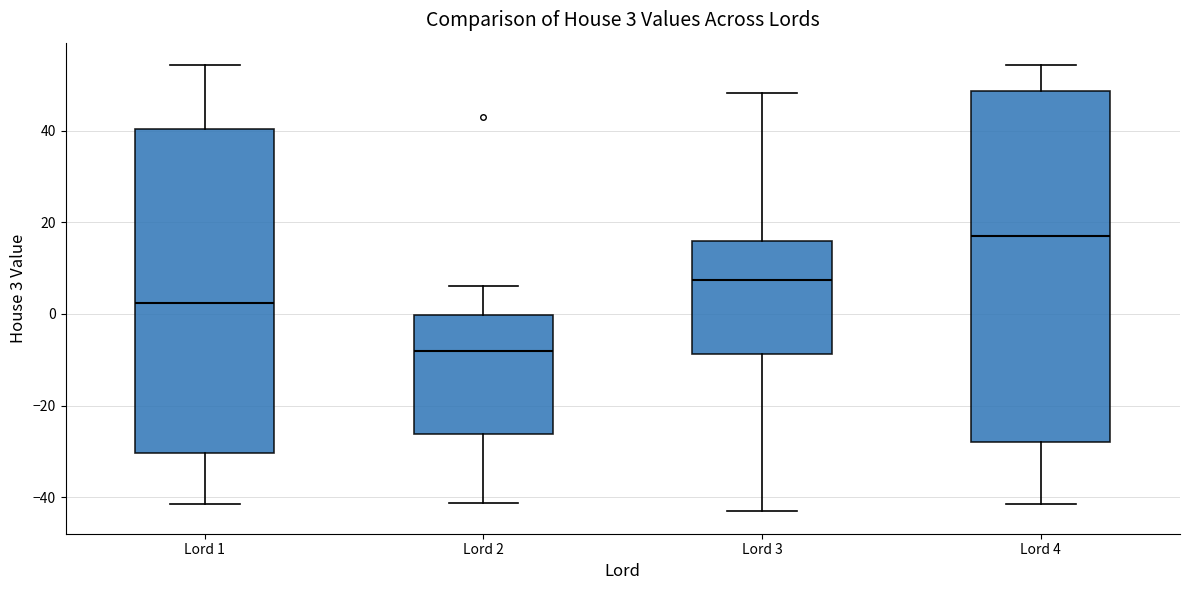

Which box has the highest median line?

Lord 4